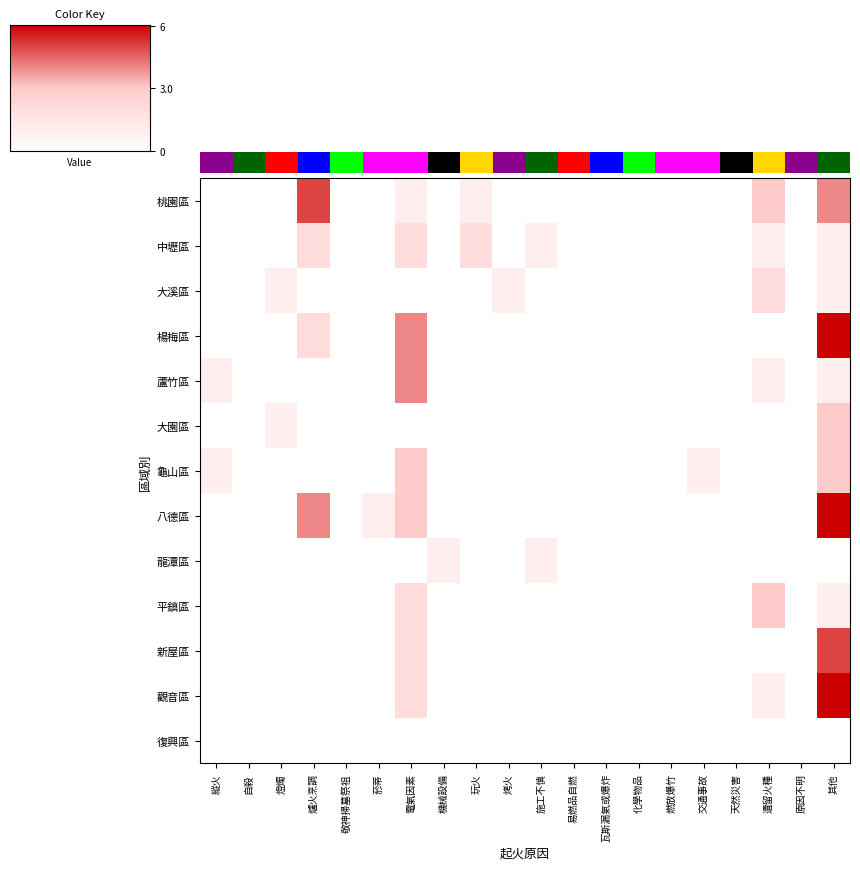

Rank the series by their maximum value, from highest to lowest.

楊梅區, 八德區, 觀音區, 桃園區, 新屋區, 蘆竹區, 大園區, 龜山區, 平鎮區, 中壢區, 大溪區, 龍潭區, 復興區